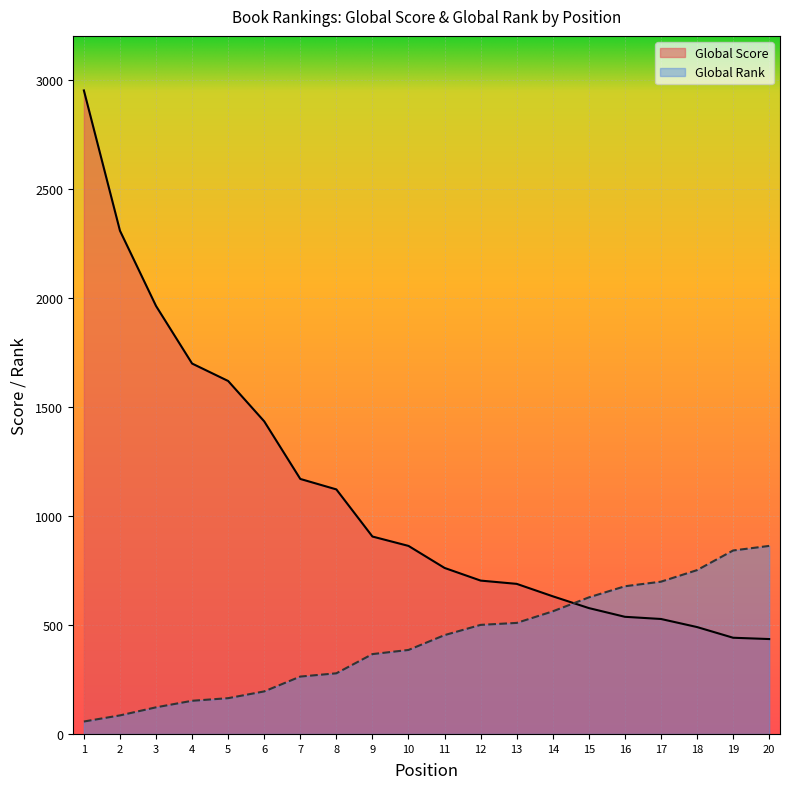

List the series in order of their overall mean, lowest first.

Global Rank, Global Score